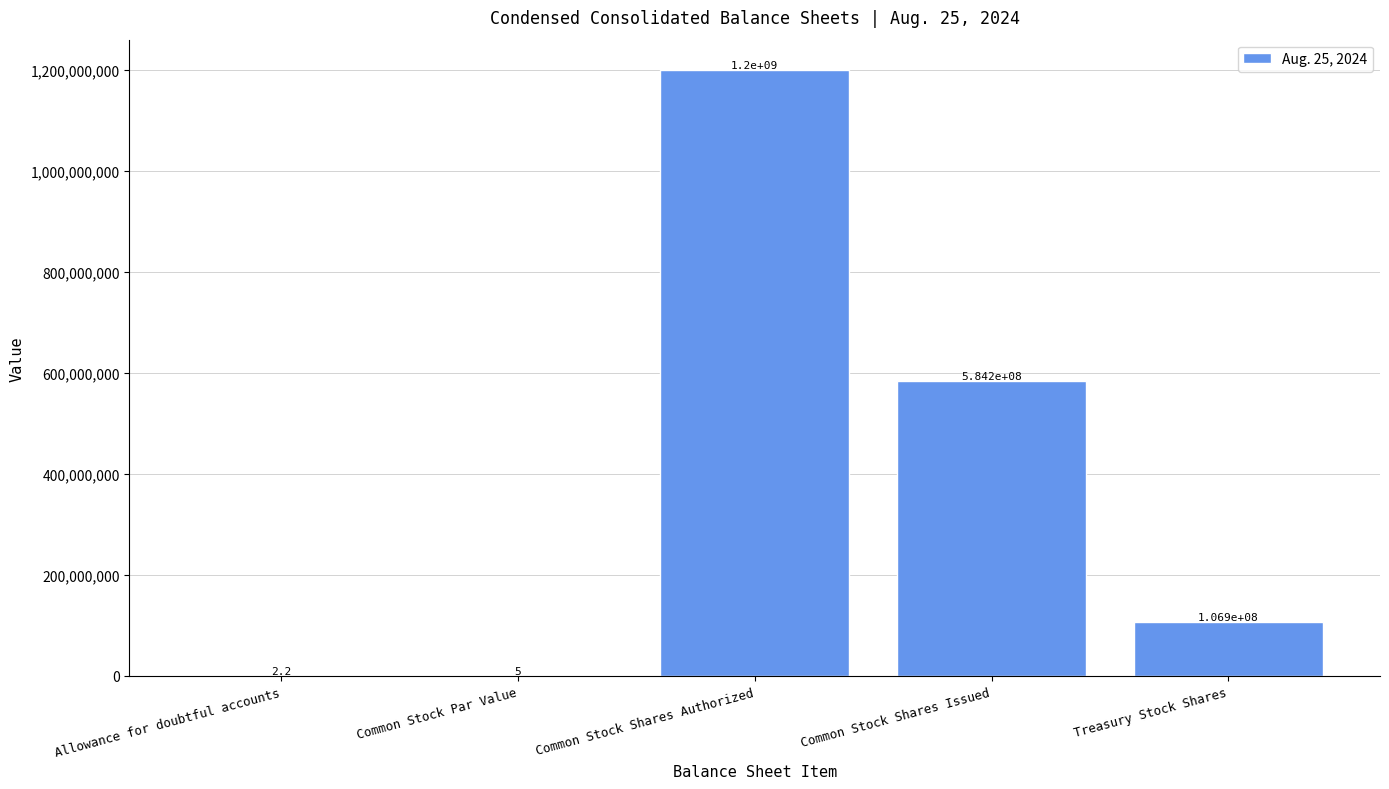

Reading left to right, extract all data points from this chart.

Allowance for doubtful accounts=2.2	Common Stock Par Value=5.0	Common Stock Shares Authorized=1200000000.0	Common Stock Shares Issued=584219229.0	Treasury Stock Shares=106946223.0